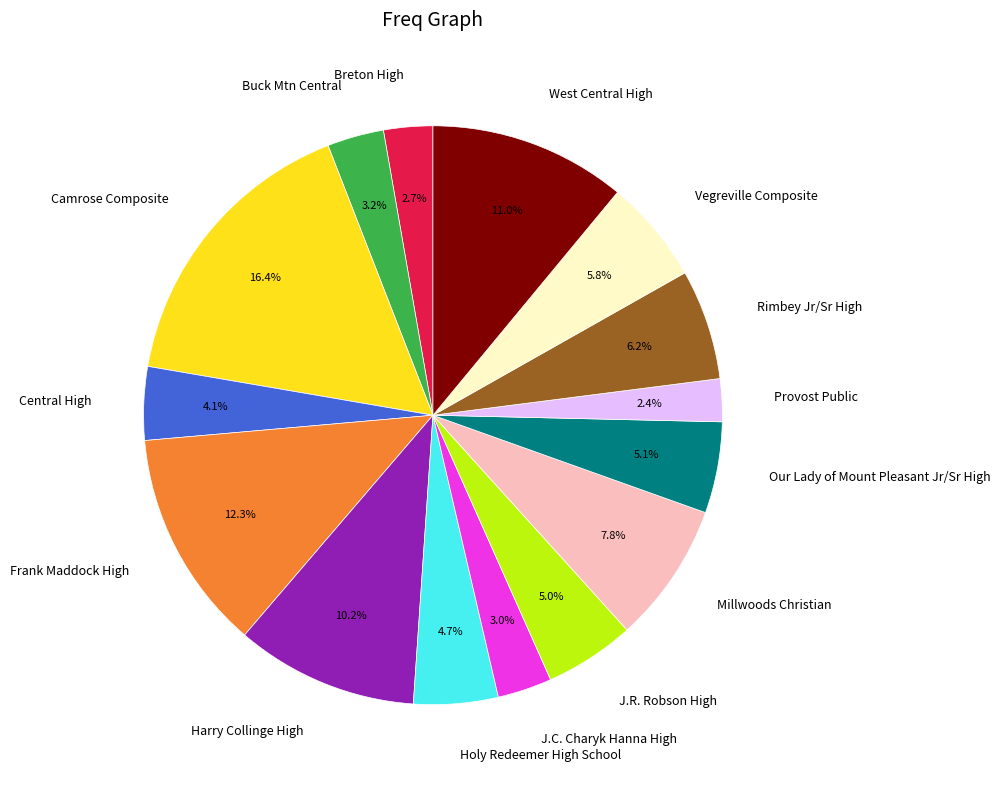

To the nearest percent, what portion does Provost Public represent?

2%